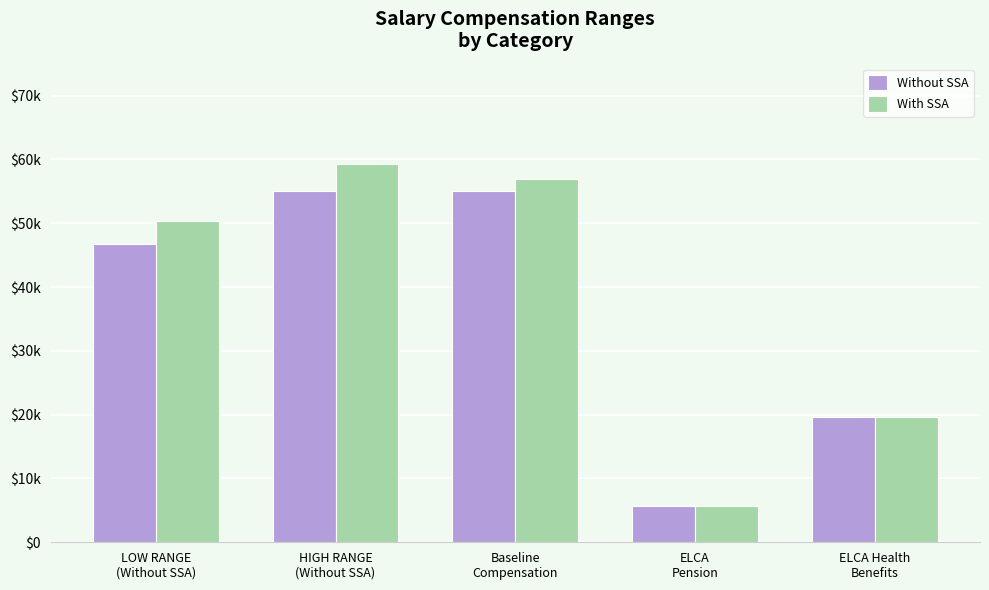

What is the value of the With SSA bar at the 3rd from the left?

57000.0